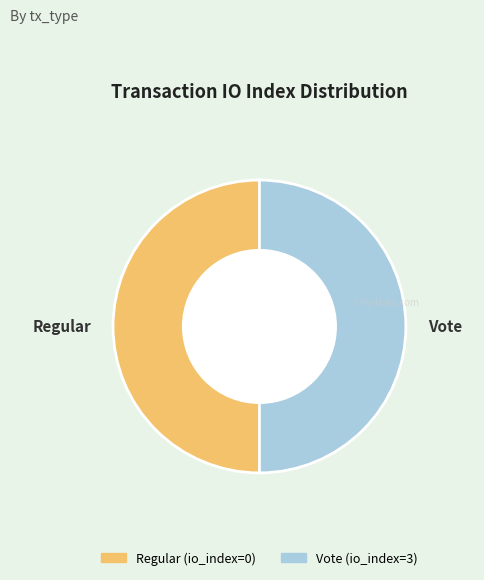

Count the number of slices in the pie.

2